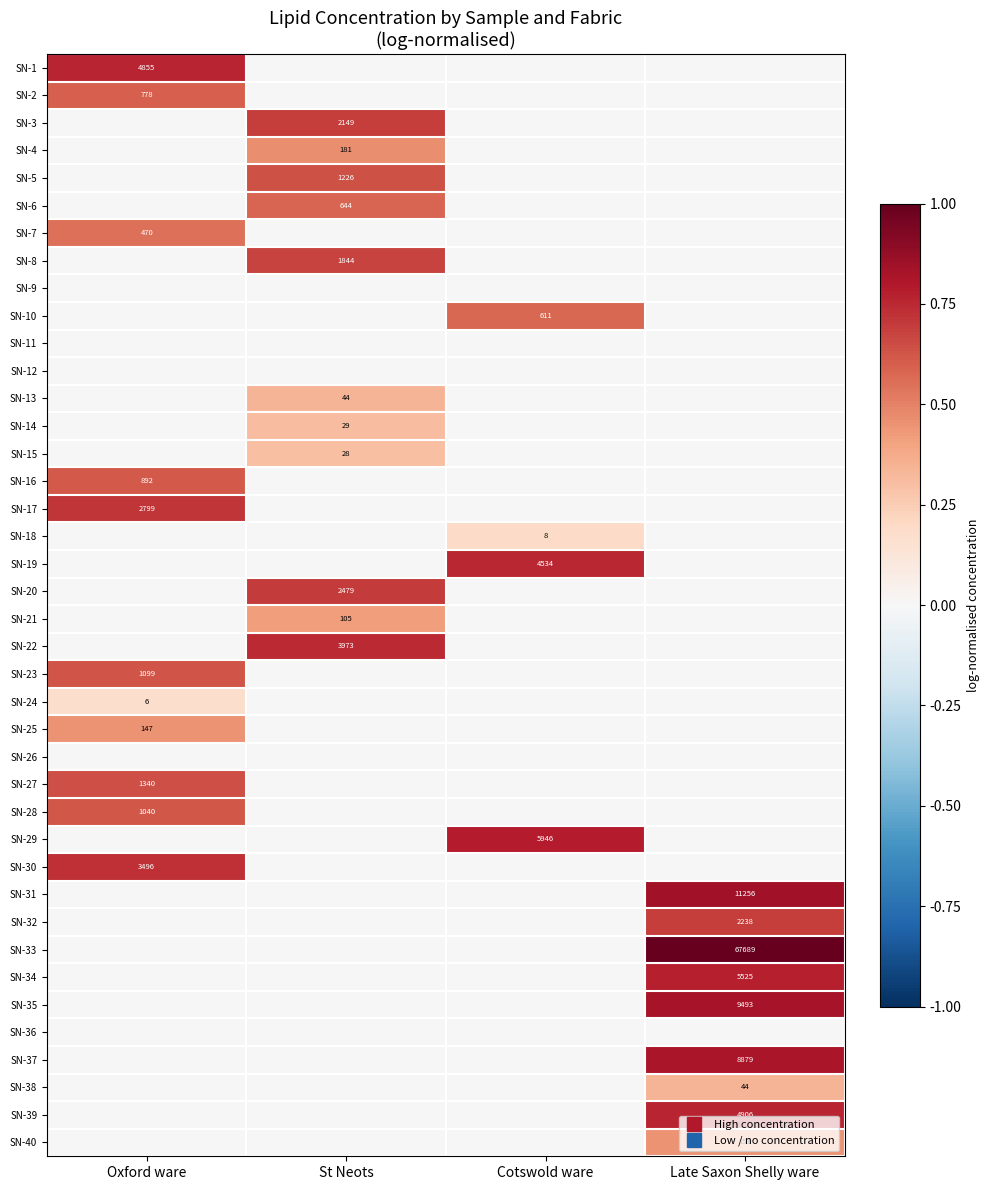

Rank the categories by SN-2 value from highest to lowest.

Oxford ware, St Neots, Cotswold ware, Late Saxon Shelly ware